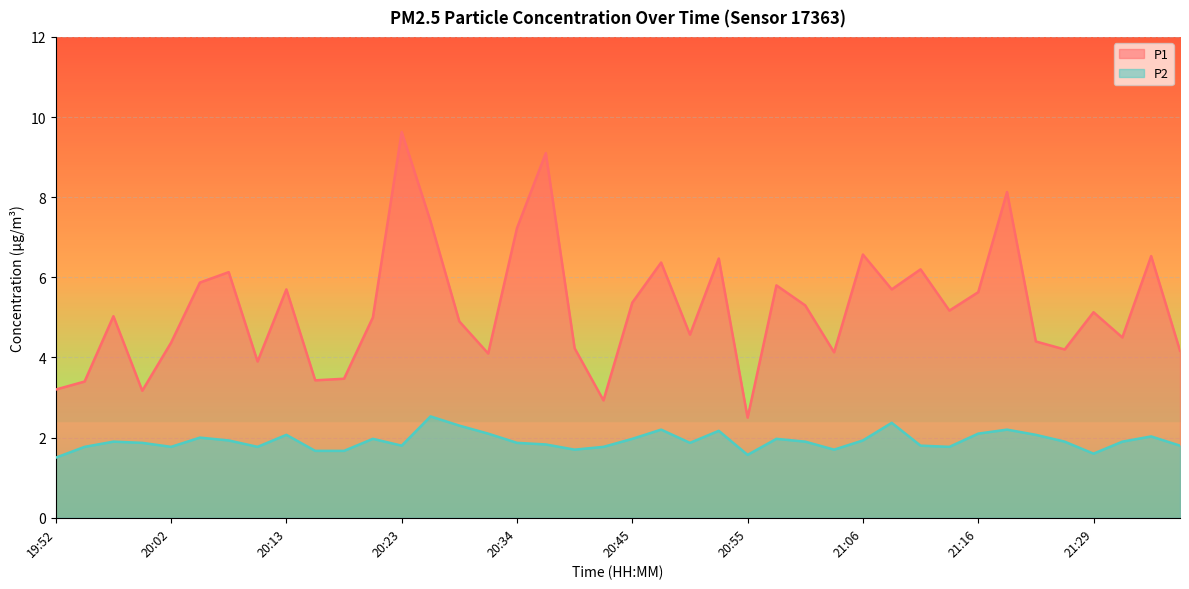

Does the chart display data point markers on the line(s)?

No